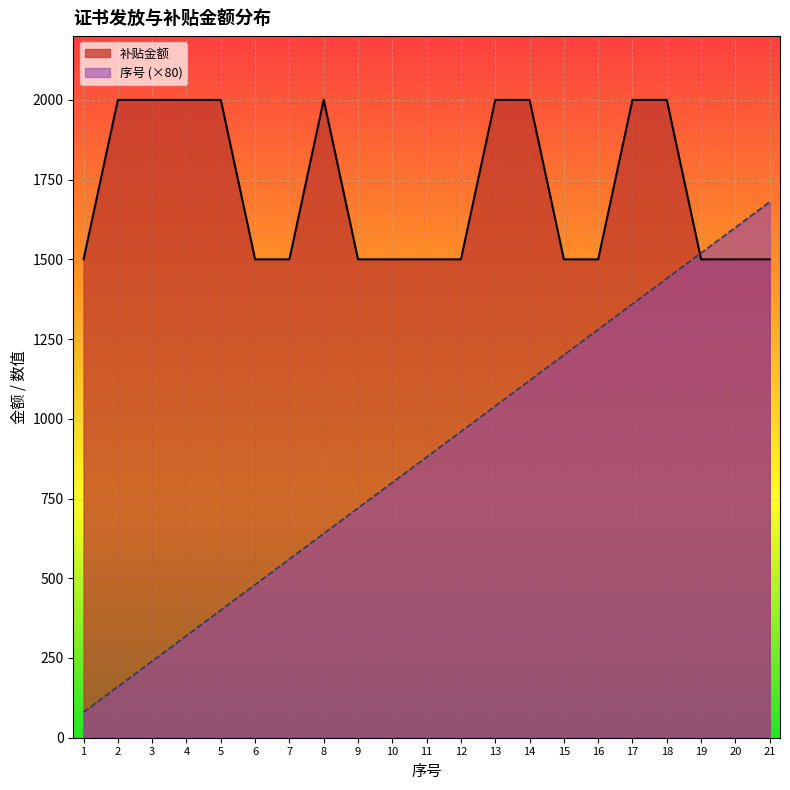

What is the difference between the maximum and minimum values in the 序号 series?

1600